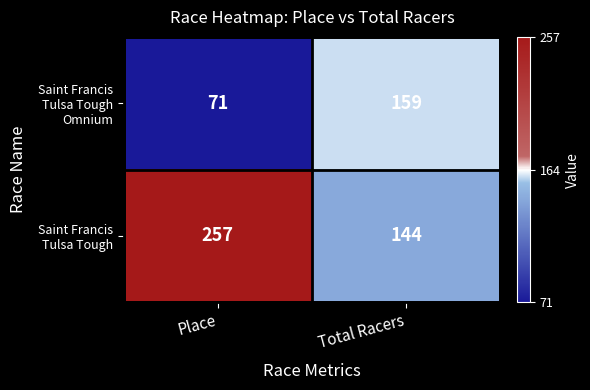

Which category has the lowest value across all series?

Place